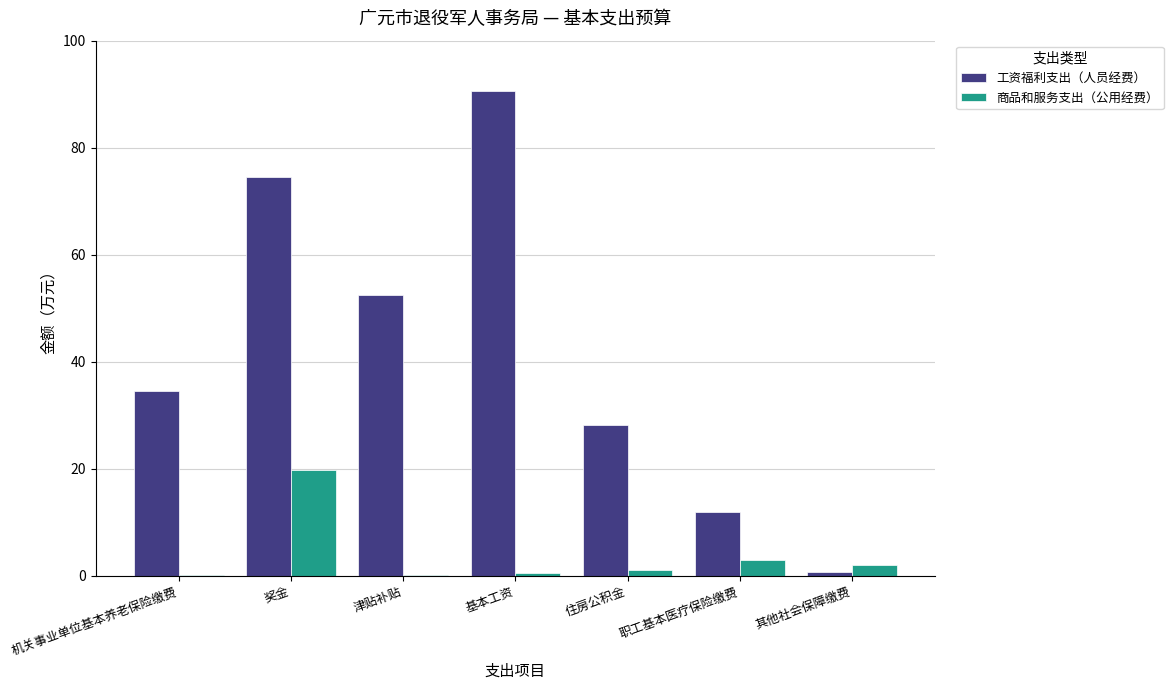

Is the value of 商品和服务支出（公用经费） at 职工基本医疗保险缴费 greater than the value of 工资福利支出（人员经费） at 职工基本医疗保险缴费?

No